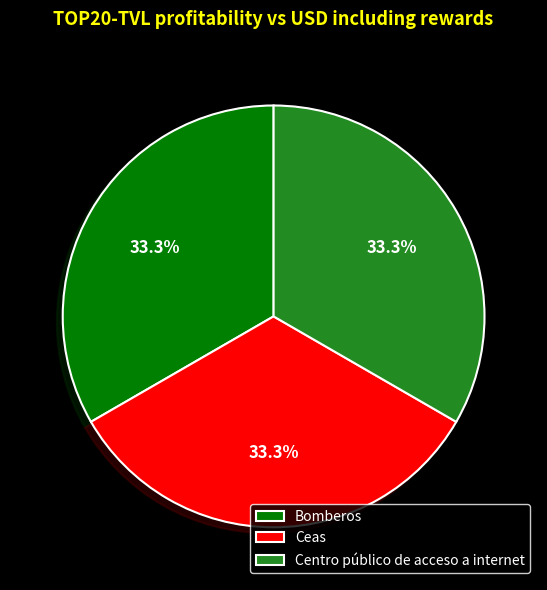

How many segments does this pie chart have?

3